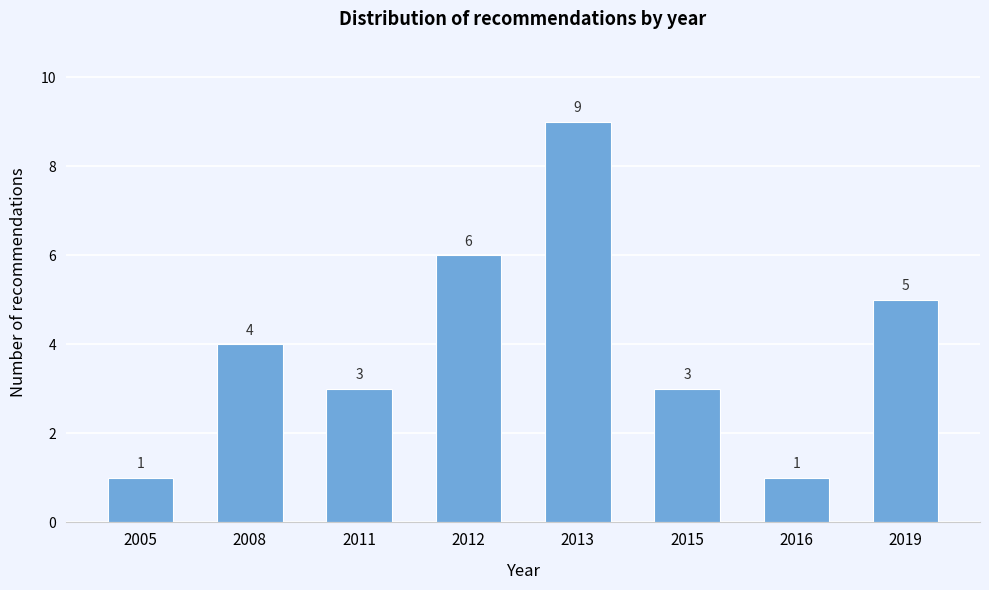

Reading left to right, what are all the values shown in this chart?

1	4	3	6	9	3	1	5